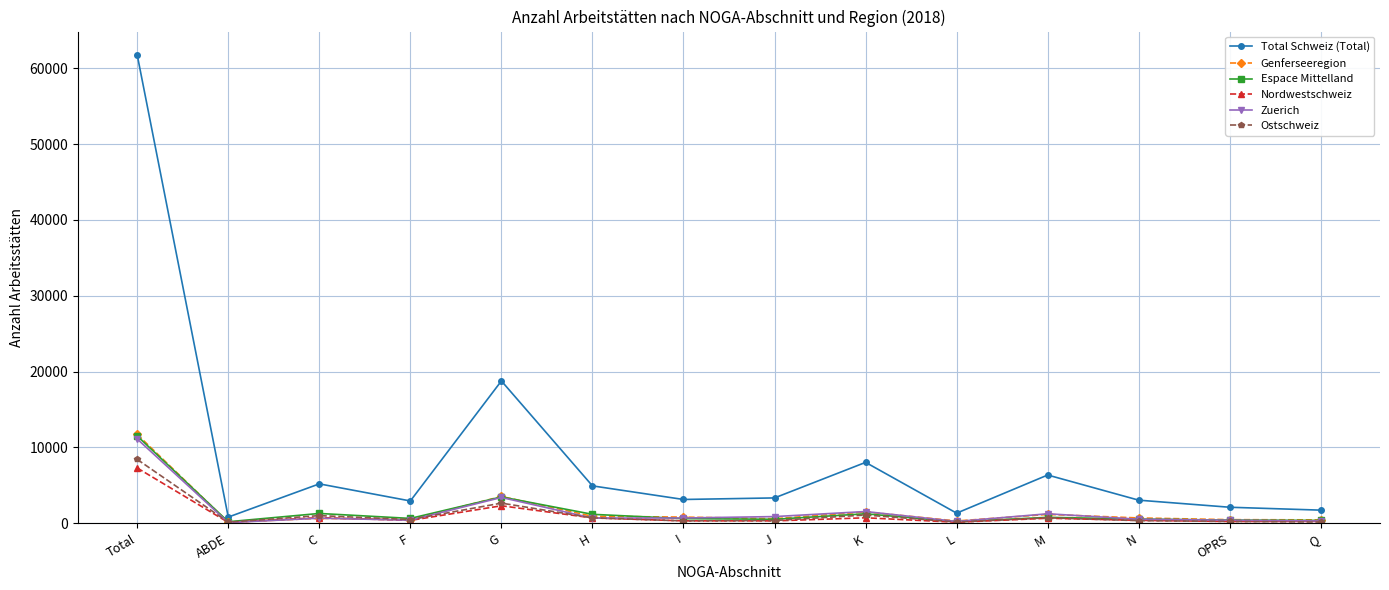

Count the number of categories in the chart.

14